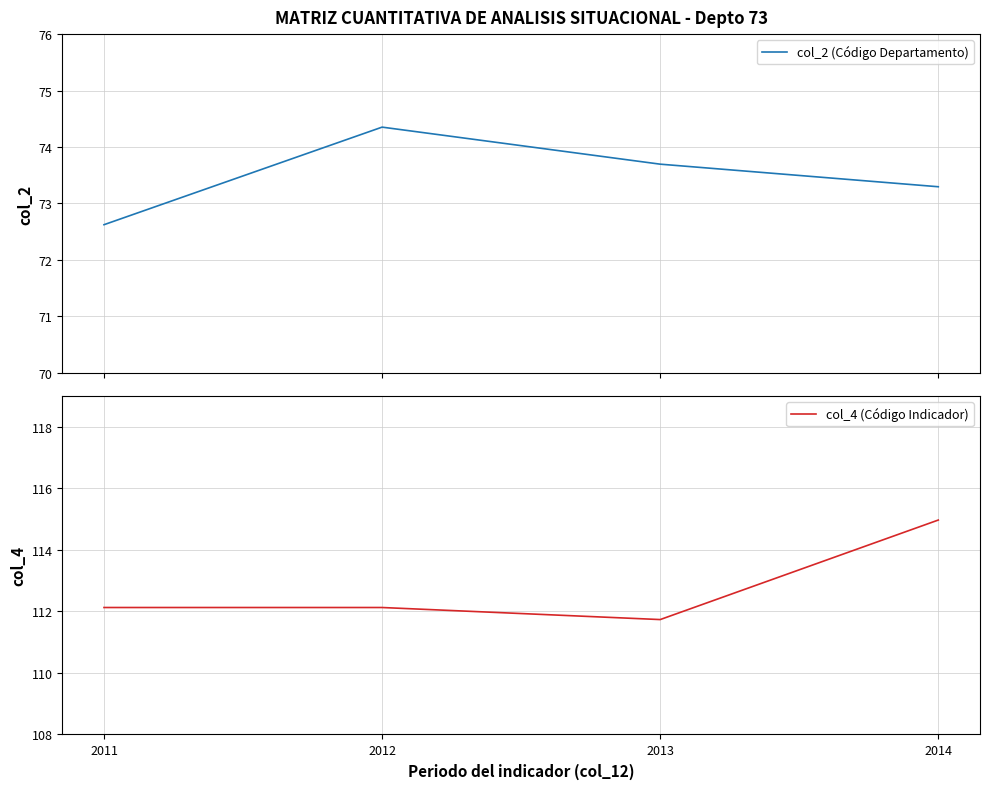

How many lines are shown in the chart?

2